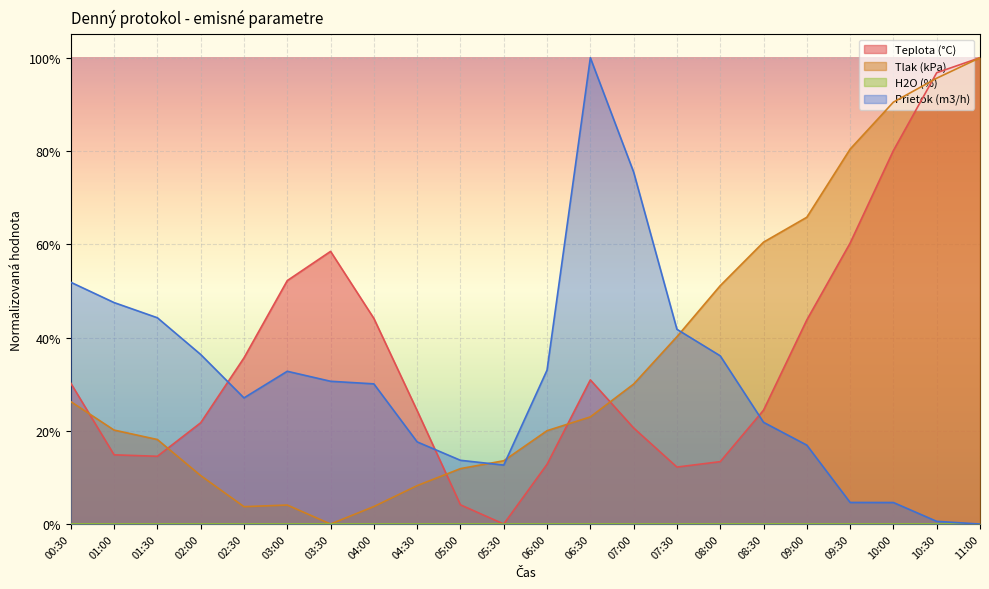

Count the number of data series in this chart.

3